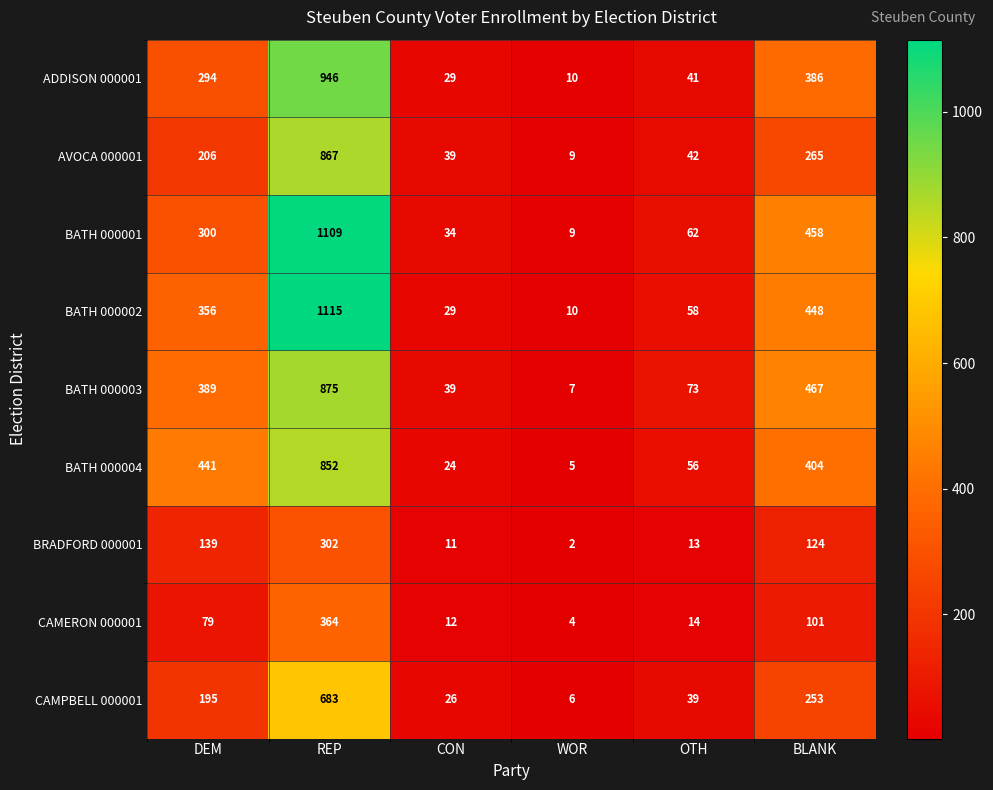

Which series has the largest range (max minus min)?

BATH 000002